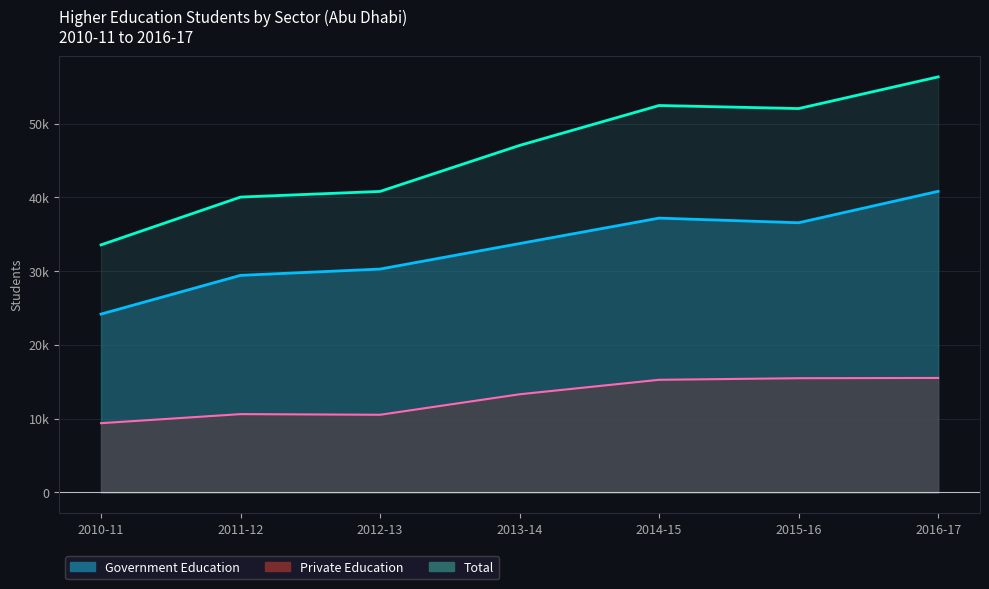

Is it true that Gov Line equals 45496 at 2012-13?

False